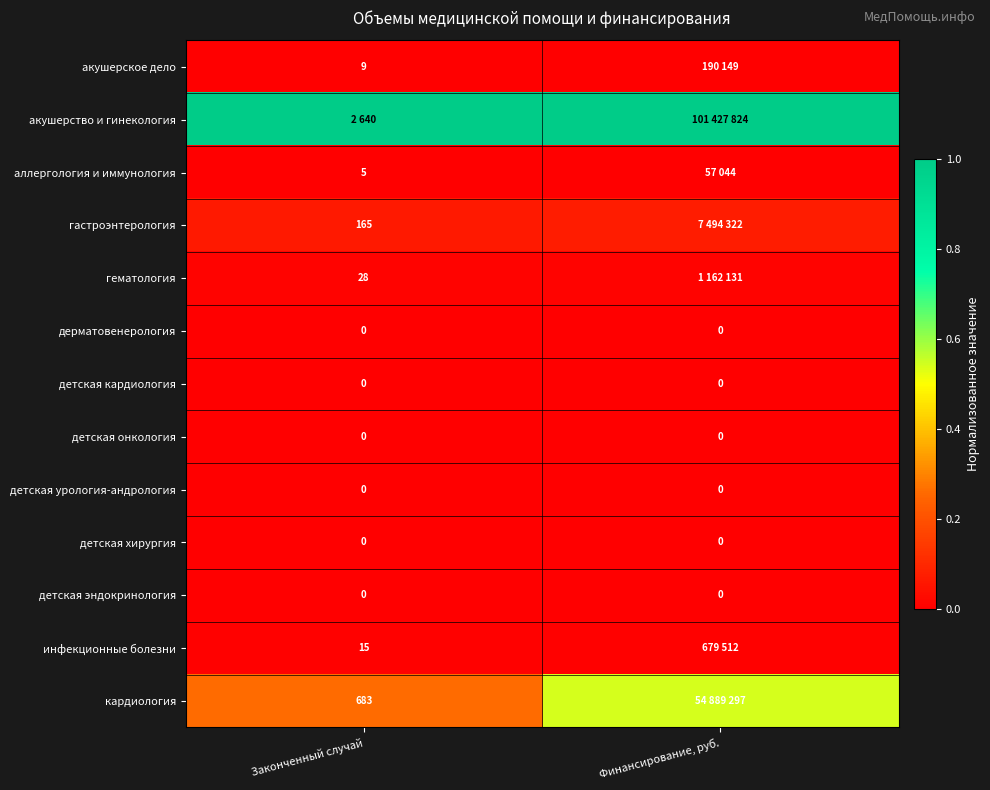

Is the value of кардиология at Законченный случай greater than the value of детская эндокринология at Финансирование, руб.?

Yes